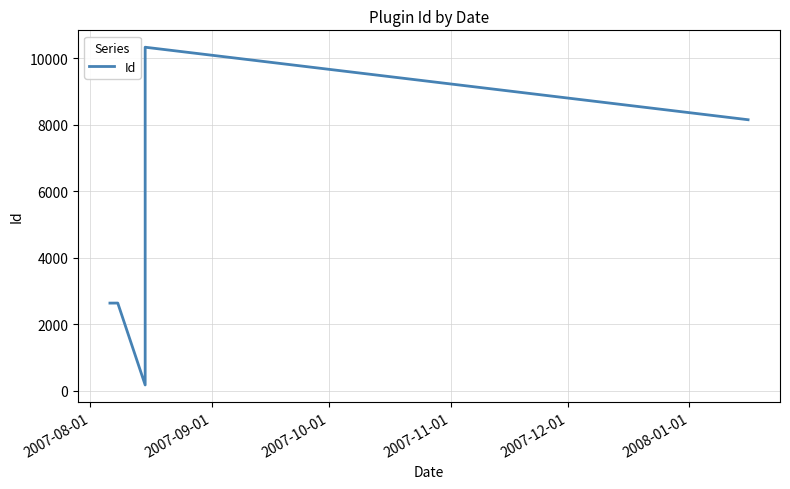

True or false: the data has more than 0 interior local peaks.

True